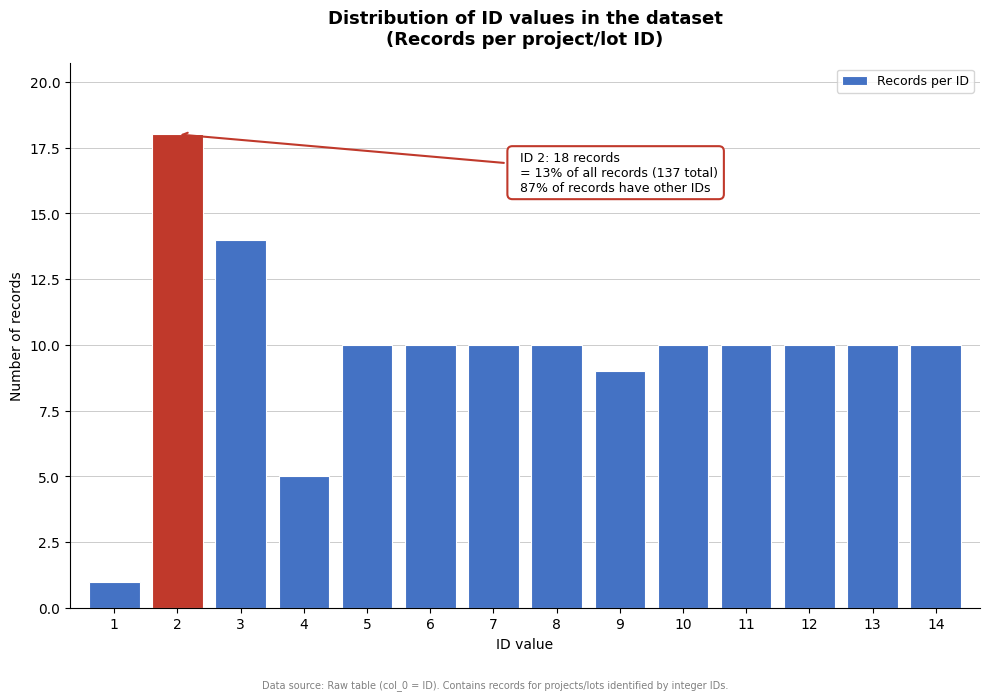

Reading left to right, list all the values displayed in this chart.

1=1	2=18	3=14	4=5	5=10	6=10	7=10	8=10	9=9	10=10	11=10	12=10	13=10	14=10